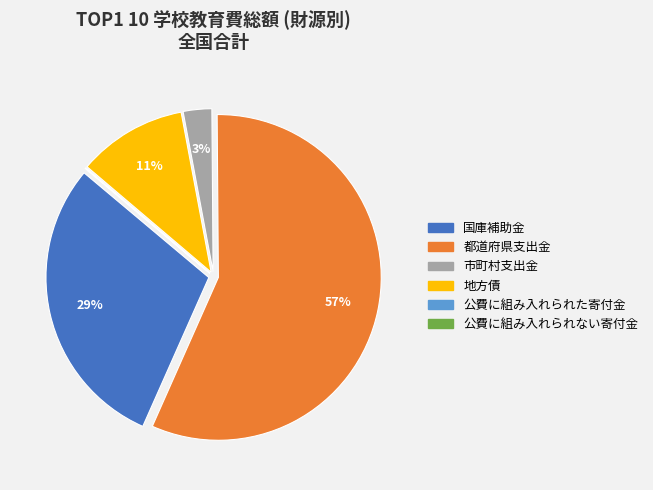

Approximately how many times larger is the value at 都道府県支出金 compared to 地方債?

5.2